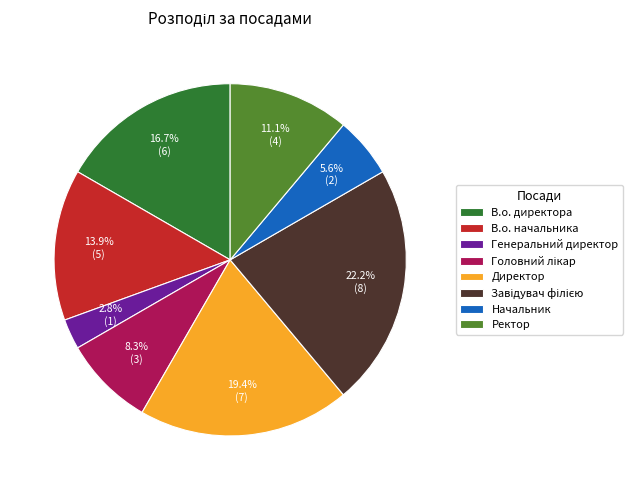

How much of the chart is everything except Ректор?

88.9%